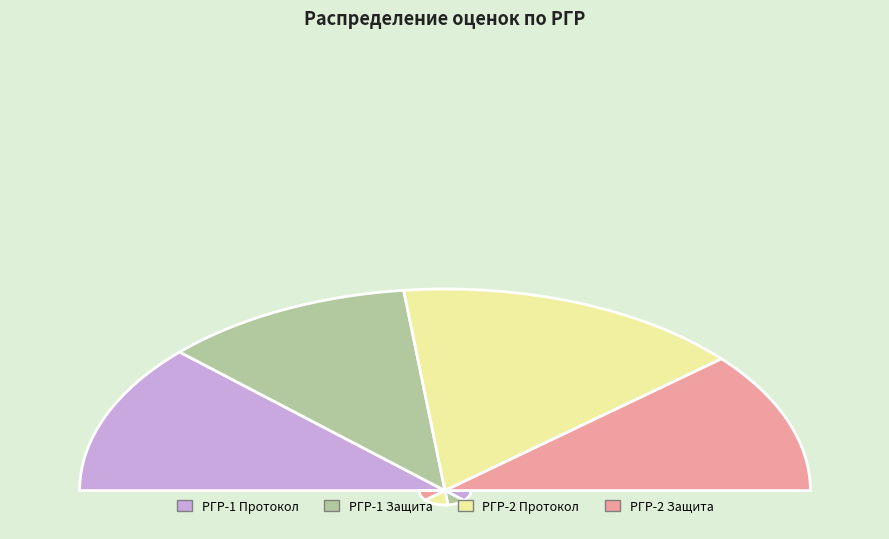

Is it true that Савенков is 9% of the pie?

True